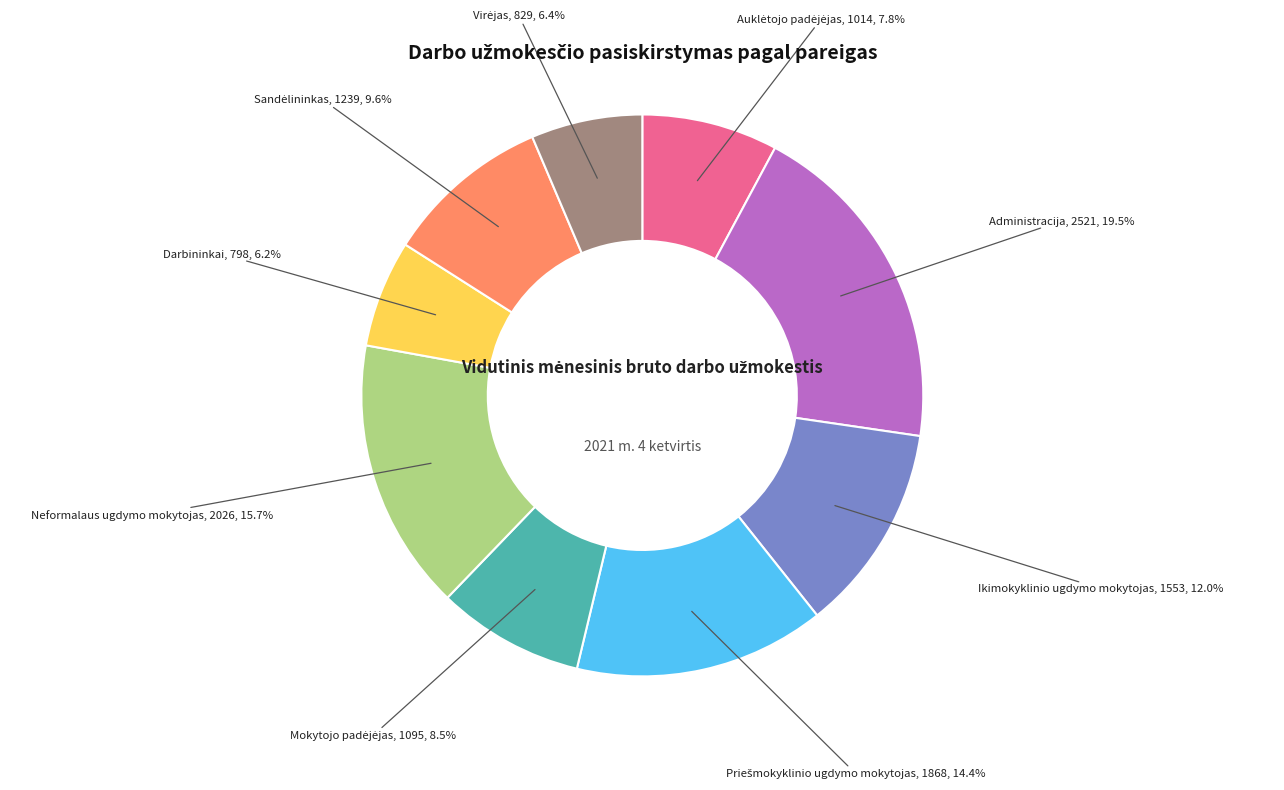

Is there a majority slice in this chart?

No